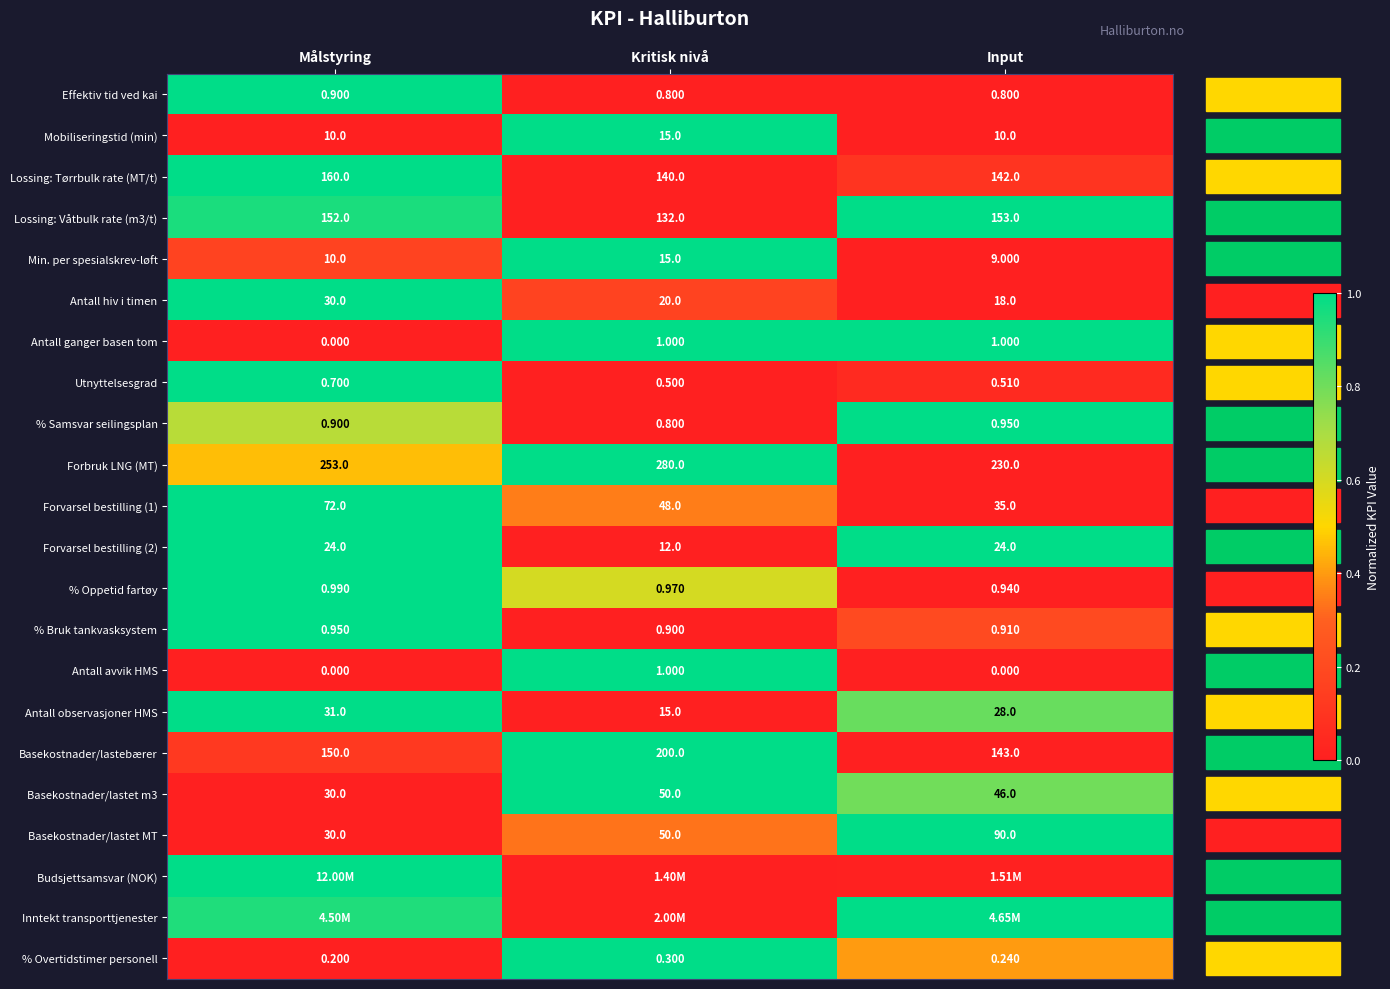

How many positive values does the Antall avvik HMS series have?

1